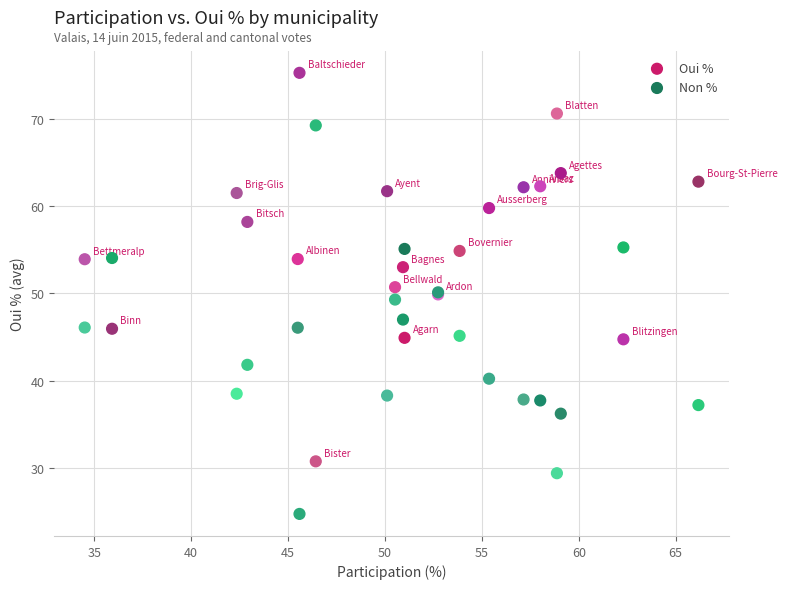

What is the X range (max minus min) for the scatter plot?

31.7